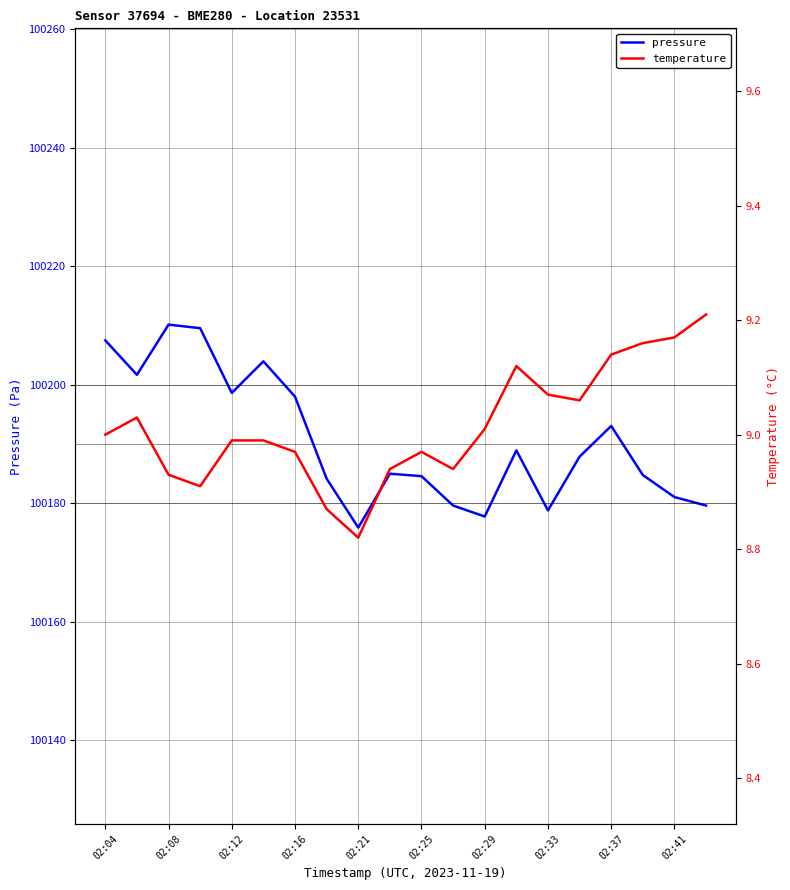

What is the highest value of the pressure series?

100210.2